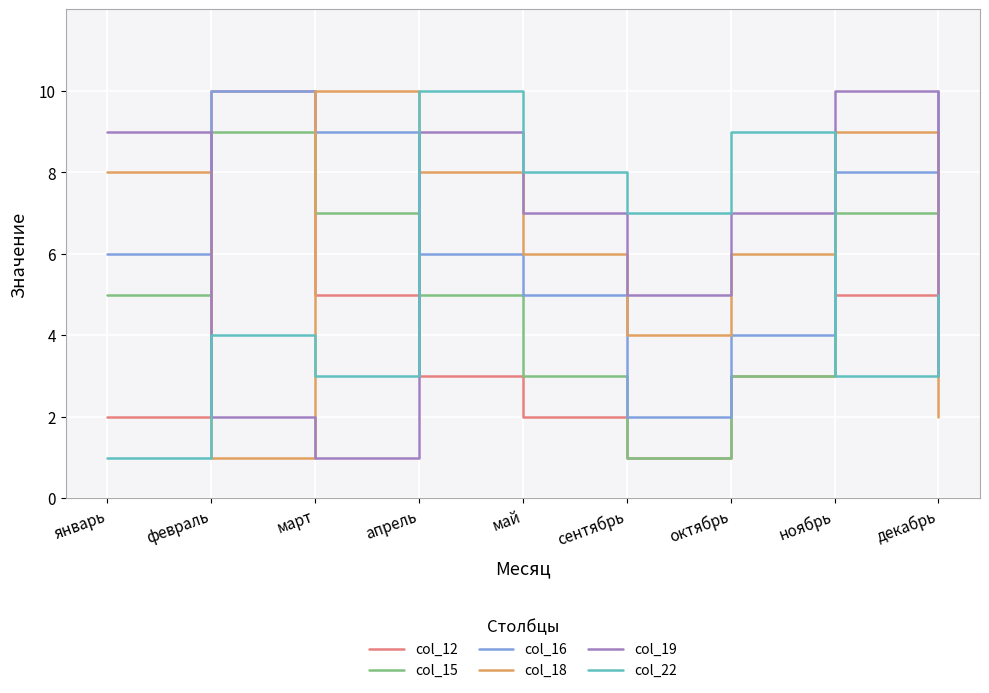

At which category does col_19 reach its first local valley?

март